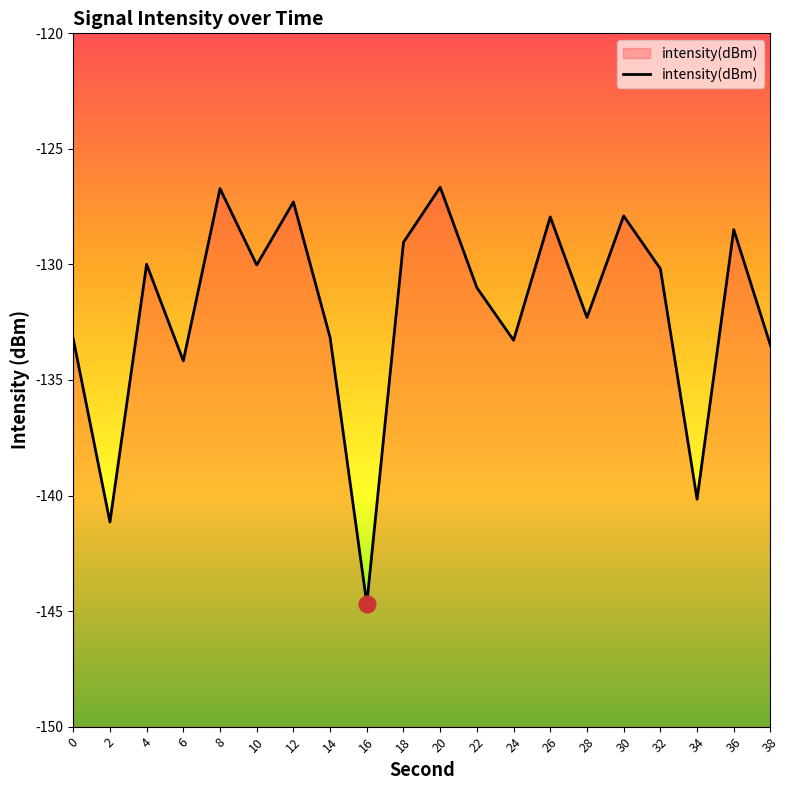

What is the difference between the maximum and minimum values?

18.0